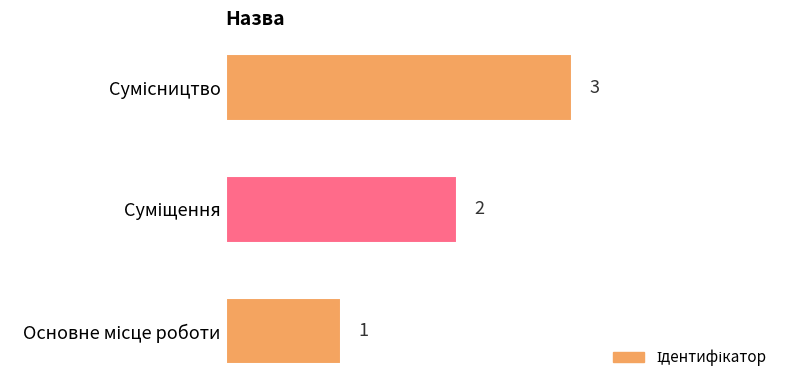

Does the chart contain any negative values?

No